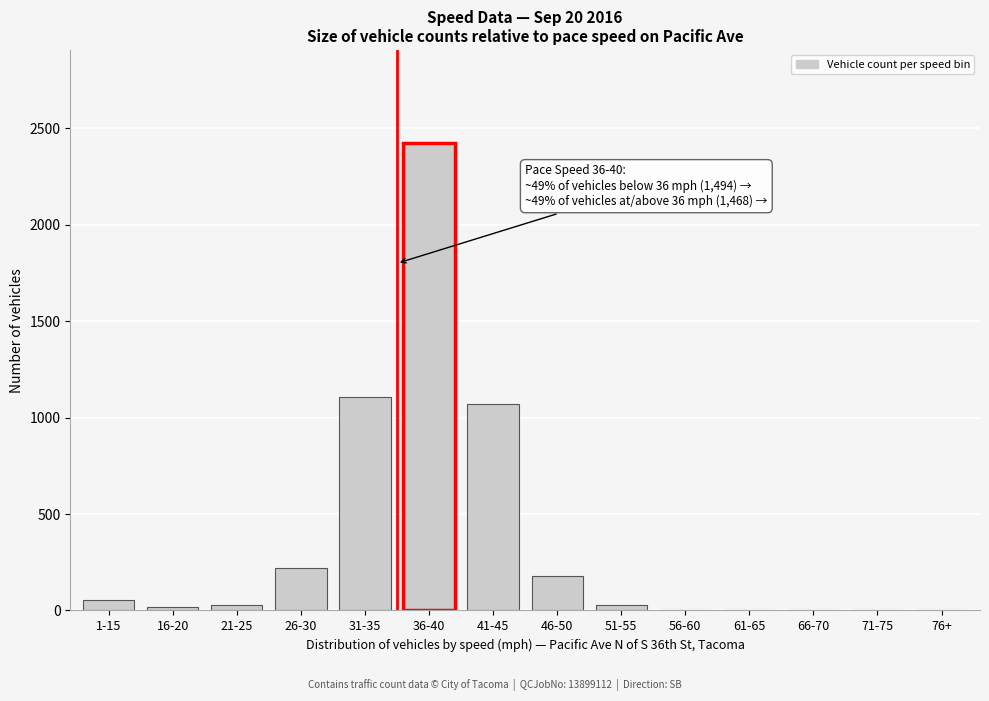

The chart shows a value of 0 at 76+. True or false?

True